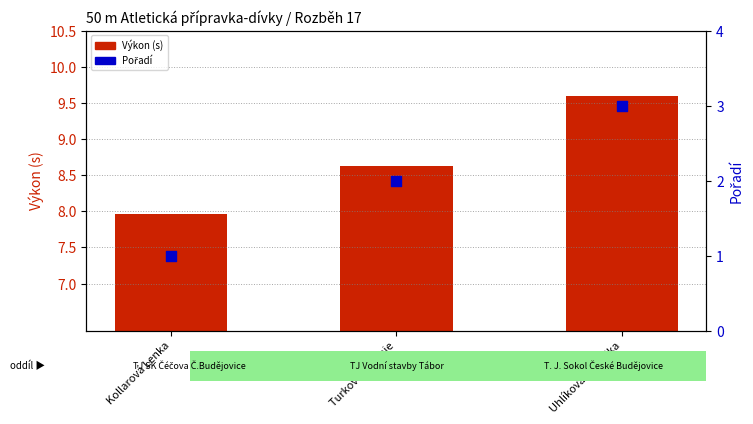

At which category is the sum across all series the highest?

Uhlíková Veronika